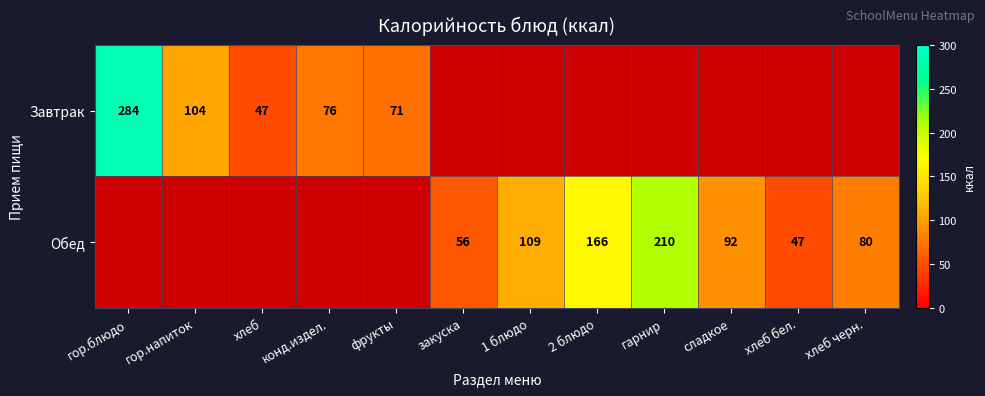

The Обед series shows 110 at гарнир. True or false?

False